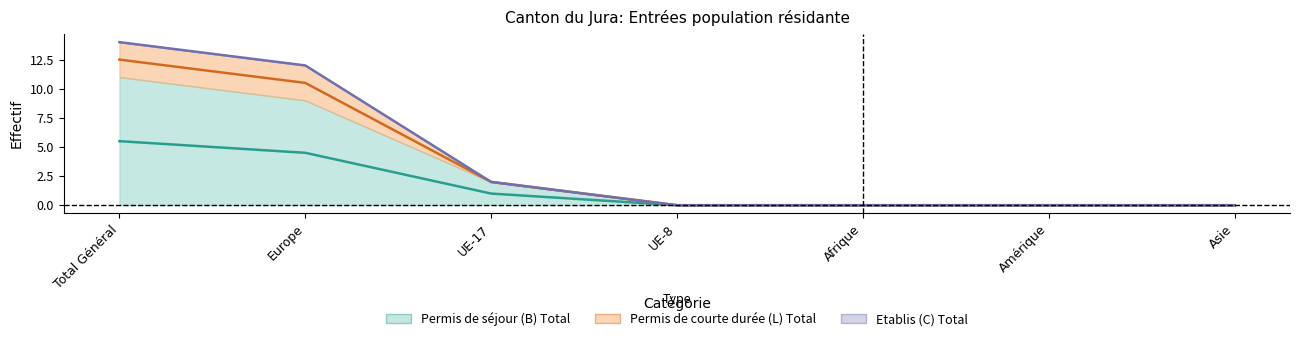

How many values in Permis de séjour (B) Total are above zero?

3